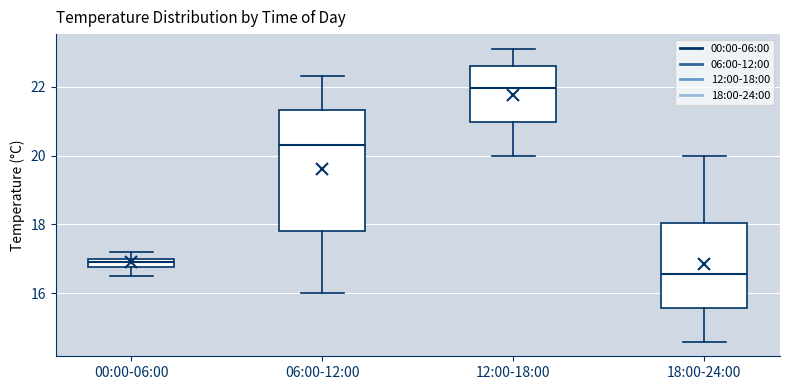

Comparing the boxes themselves (not the whiskers), which one is the tallest?

06:00-12:00